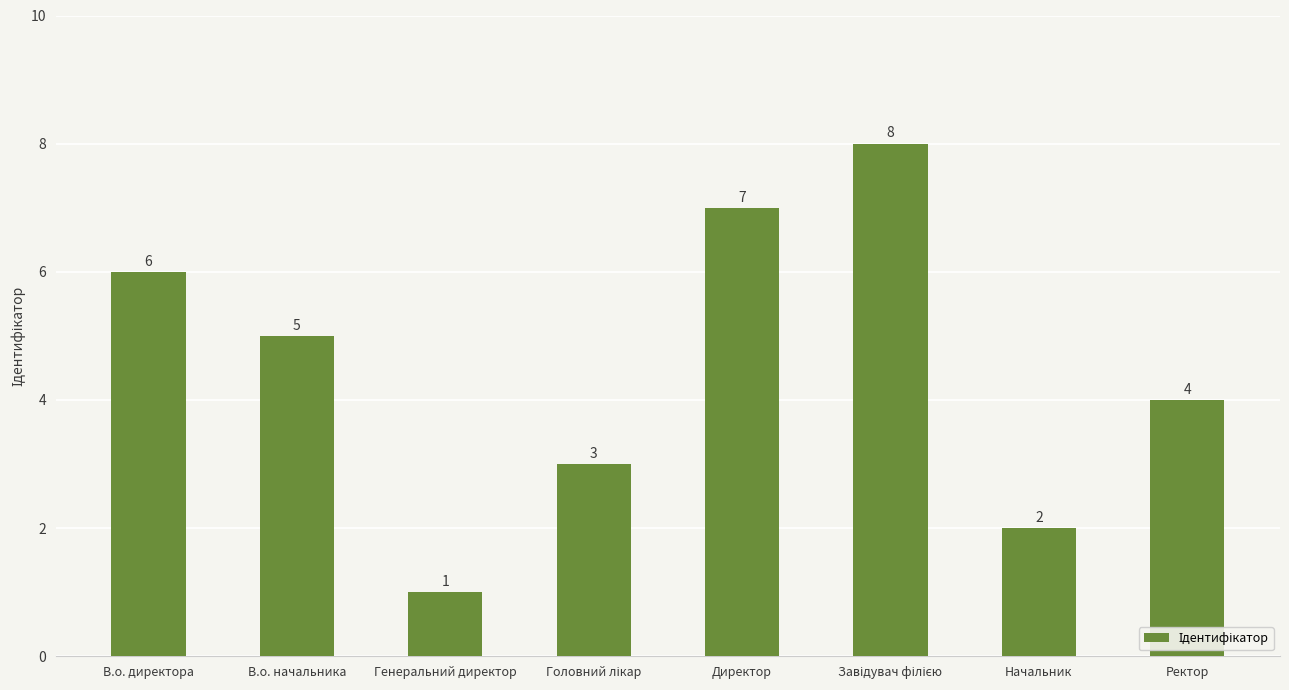

Reading left to right, what are all the values shown in this chart?

6	5	1	3	7	8	2	4